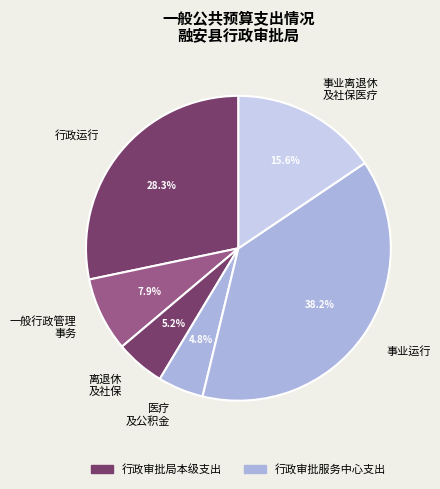

Does any single category account for the majority?

No